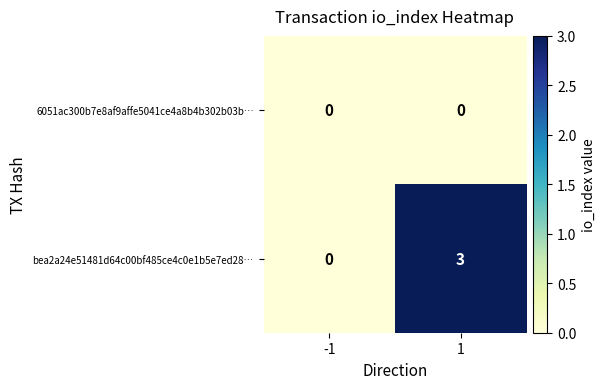

List the series in order of their overall mean, highest first.

bea2a24e51481d64c00bf485ce4c0e1b5e7ed28…, 6051ac300b7e8af9affe5041ce4a8b4b302b03b…